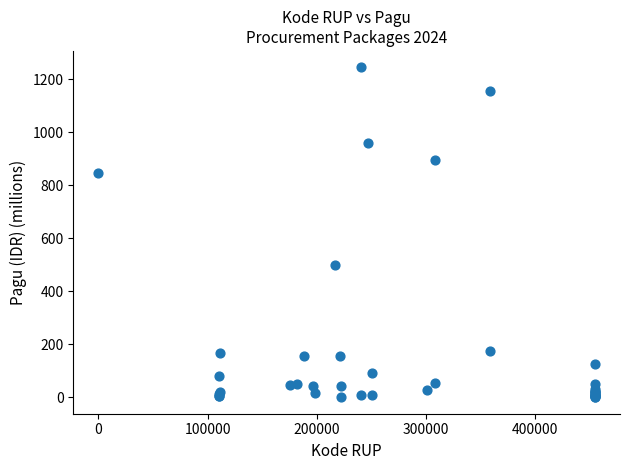

What Y value in the scatter plot is closest to 622?

499.9